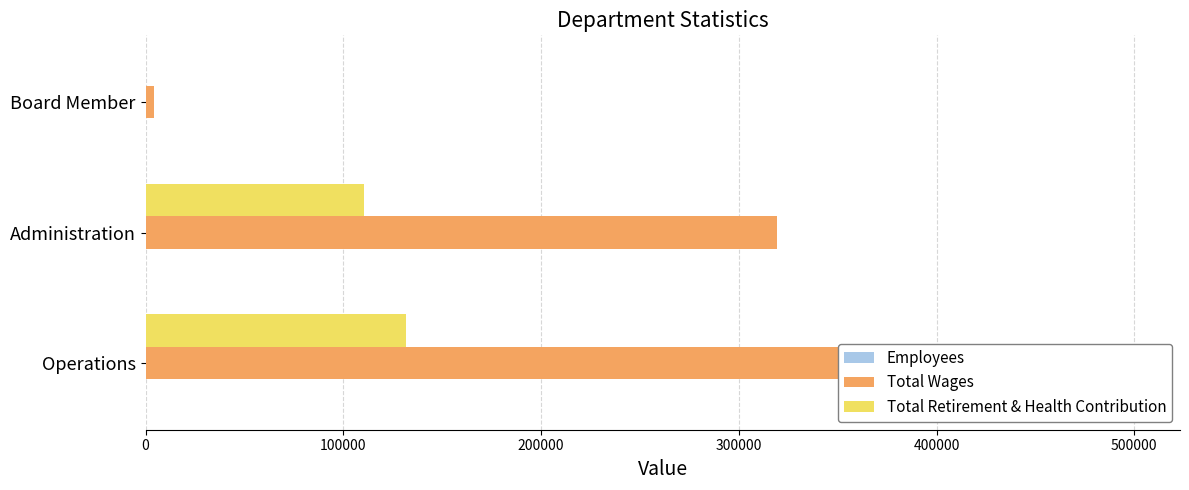

Reading left to right, what are all the values shown in this chart?

Employees: 12	6	9
Total Wages: 498174	319180	4200
Total Retirement & Health Contribution: 131887	110482	0